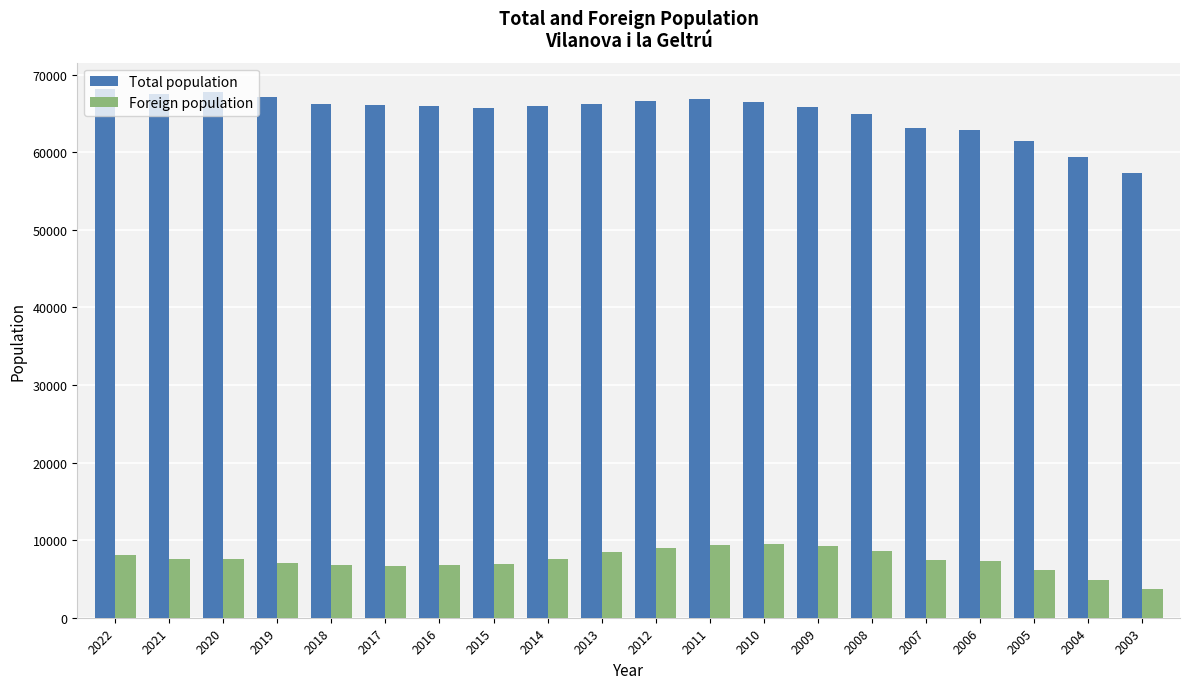

What is the value of the Total population bar at the 2nd from the left?

67458